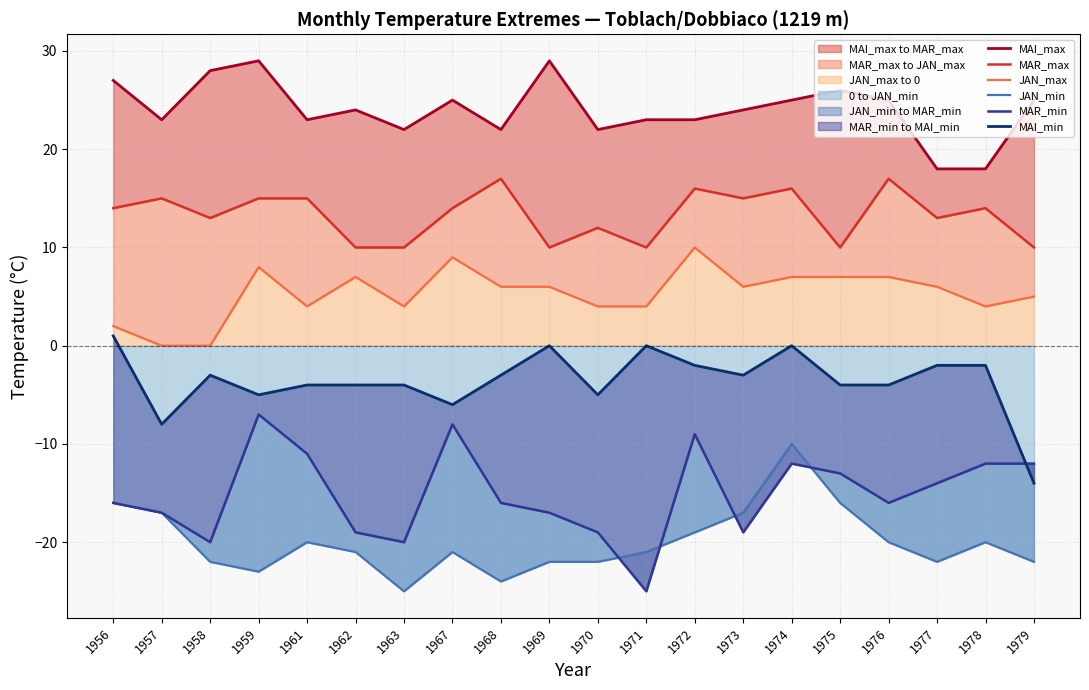

How many series are shown in this chart?

6